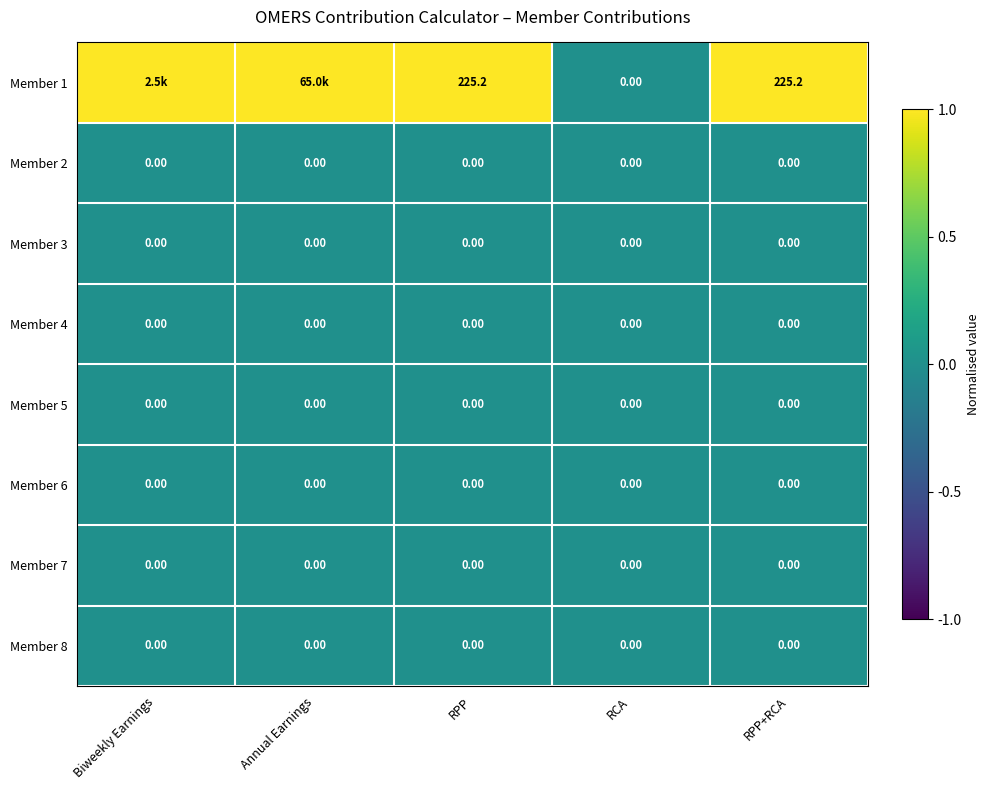

What is the sum of the Member 1 values at RPP and RCA?

225.2